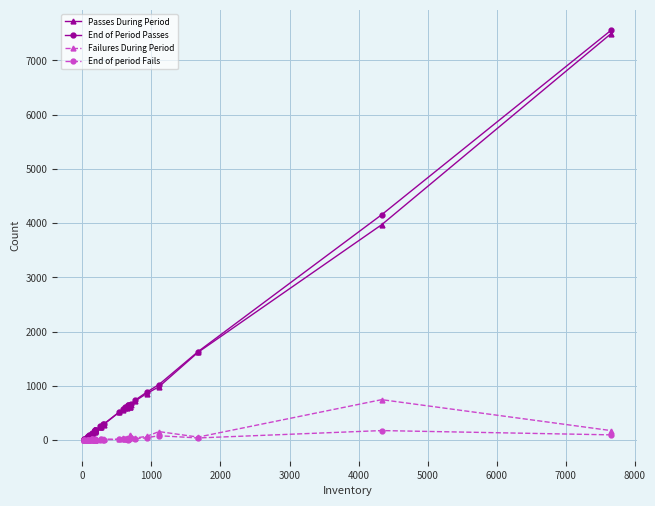

True or false: End of Period Passes and Passes During Period intersect in this chart.

False